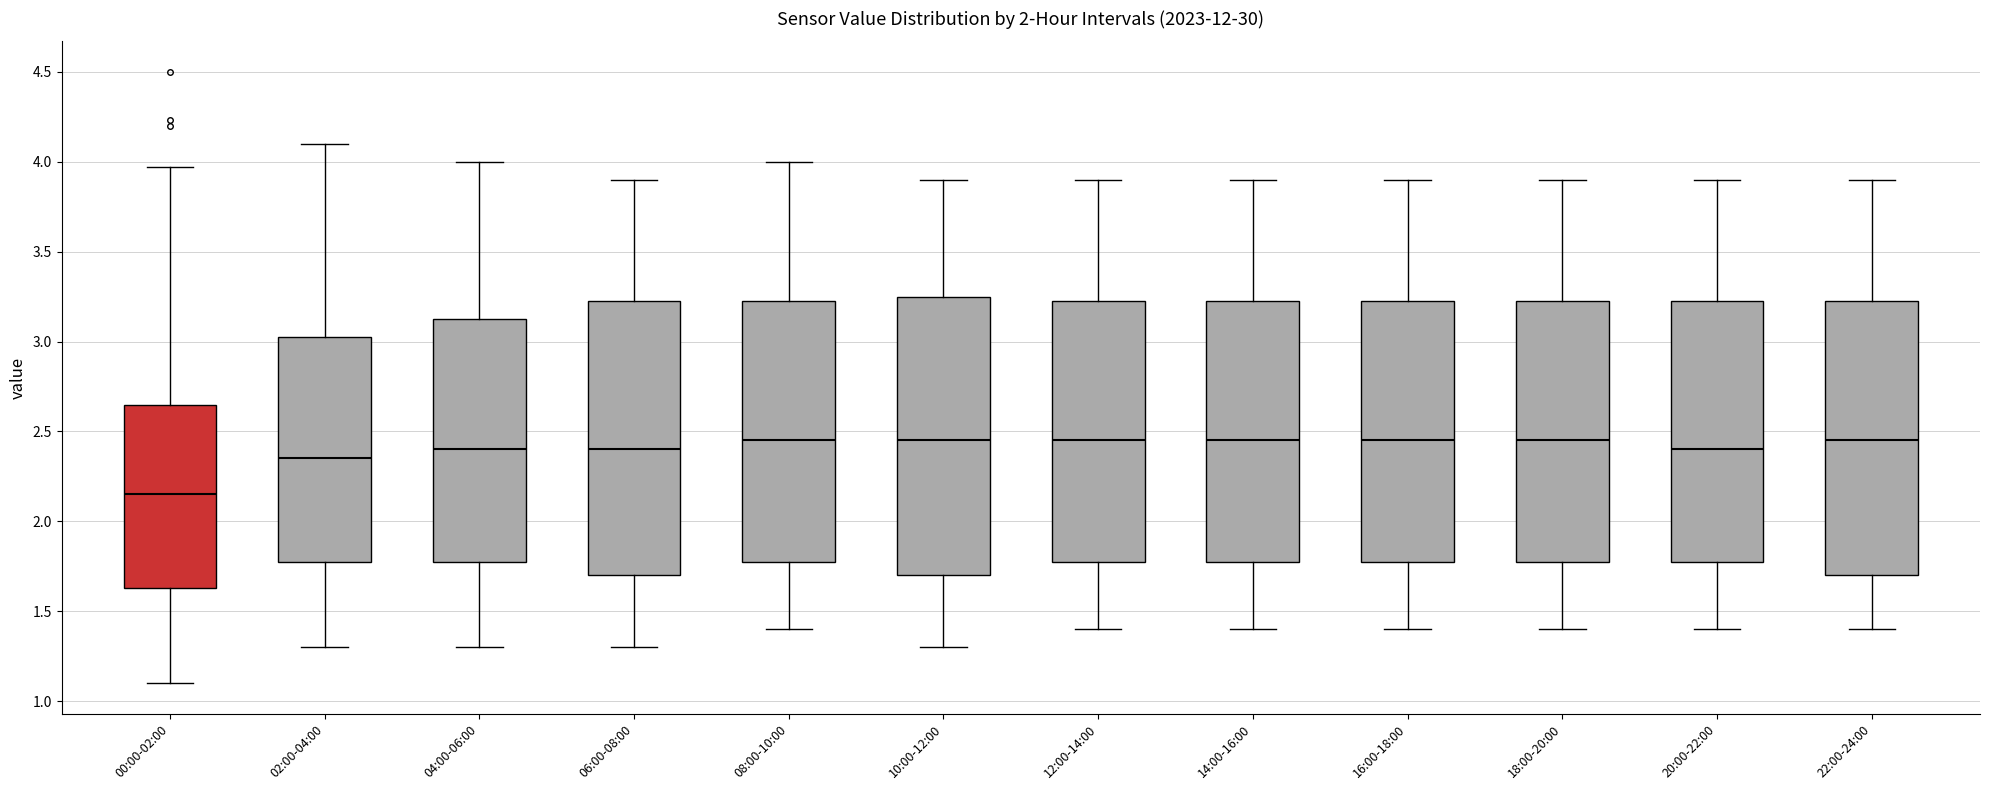

Where does the lower whisker of the box for 14:00-16:00 end on the y-axis? The values are not printed on the chart, so give them approximately, as read against the axis.

1.40